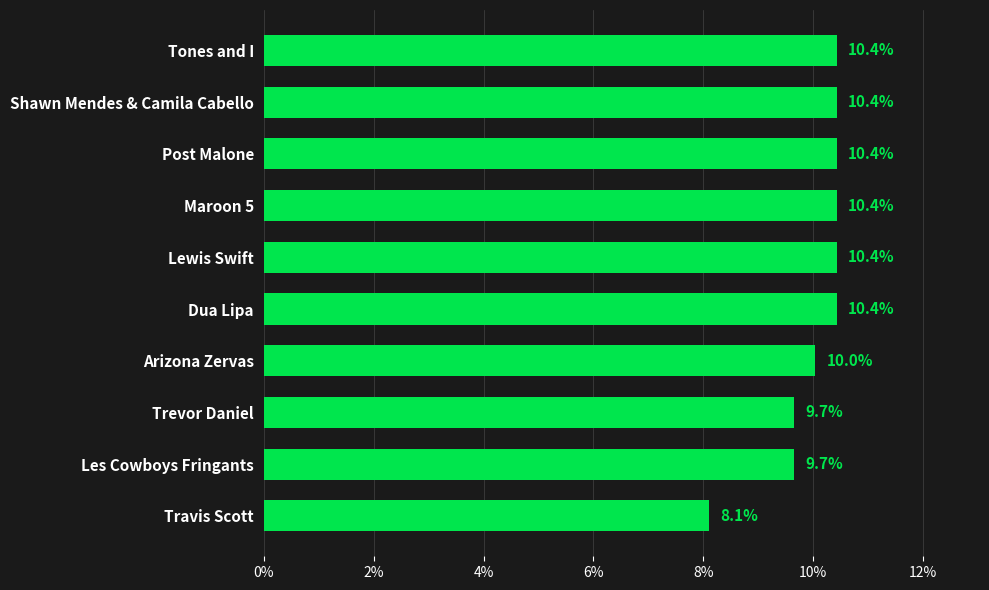

Does the chart contain stacked bars?

No